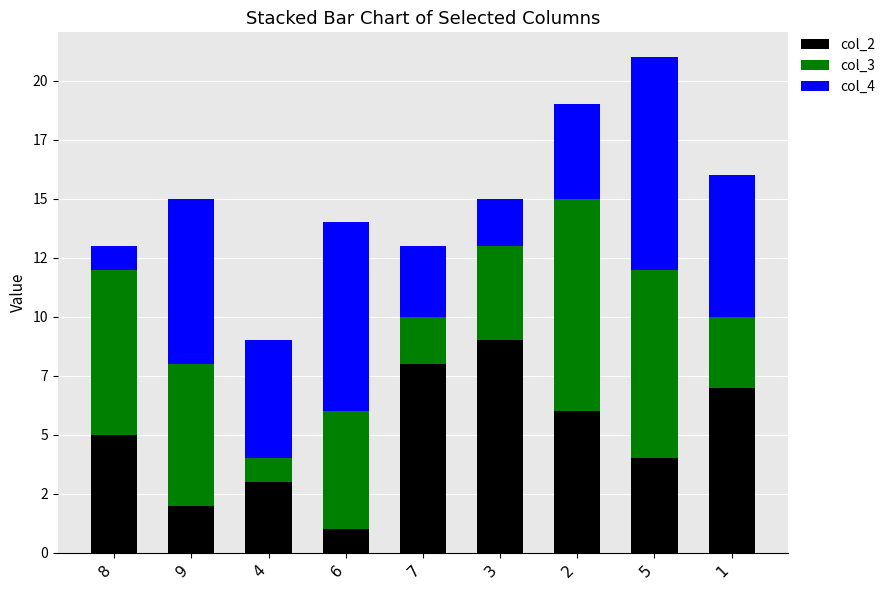

Where does the col_3 series first go above 5?

8